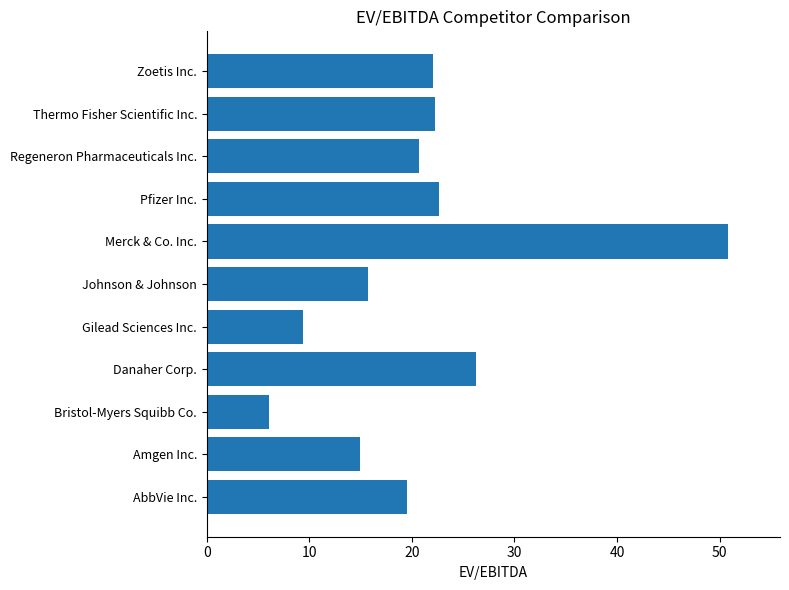

Read the value at Bristol-Myers Squibb Co..

6.0